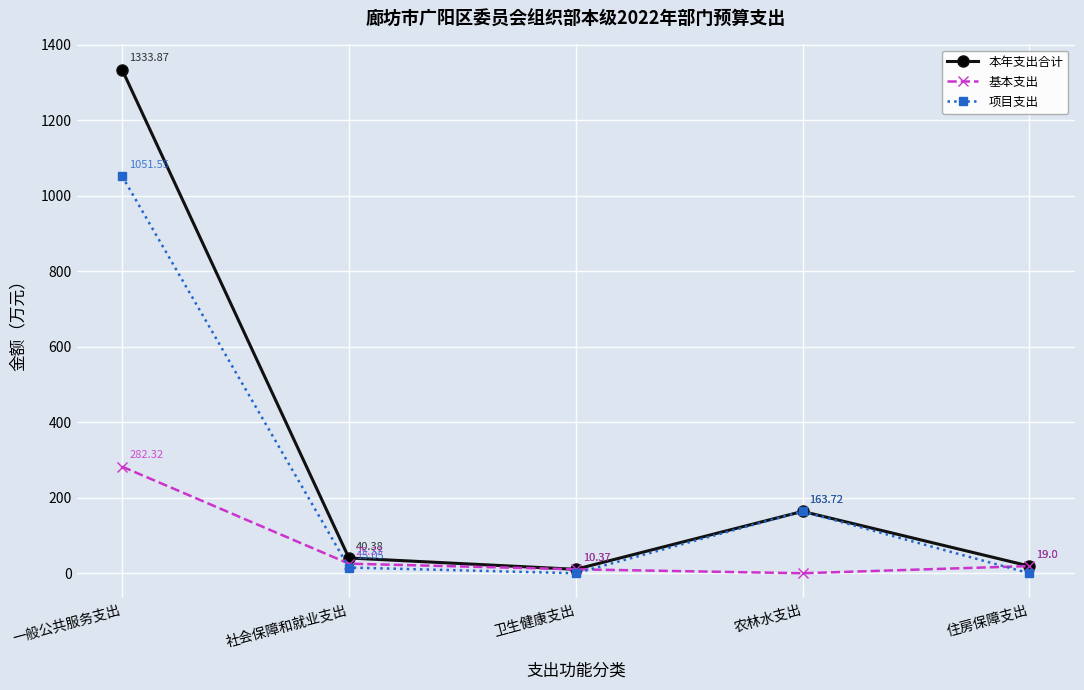

What is the spread (max minus min) of values at 社会保障和就业支出?

25.3